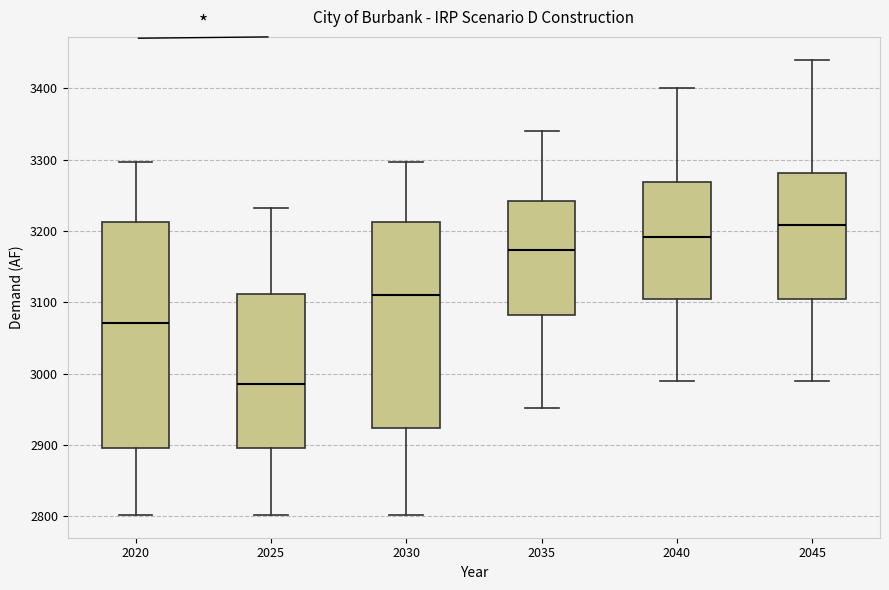

Where is the upper edge of the box at x = 2025 on the y-axis? The values are not printed on the chart, so give them approximately, as read against the axis.

3110